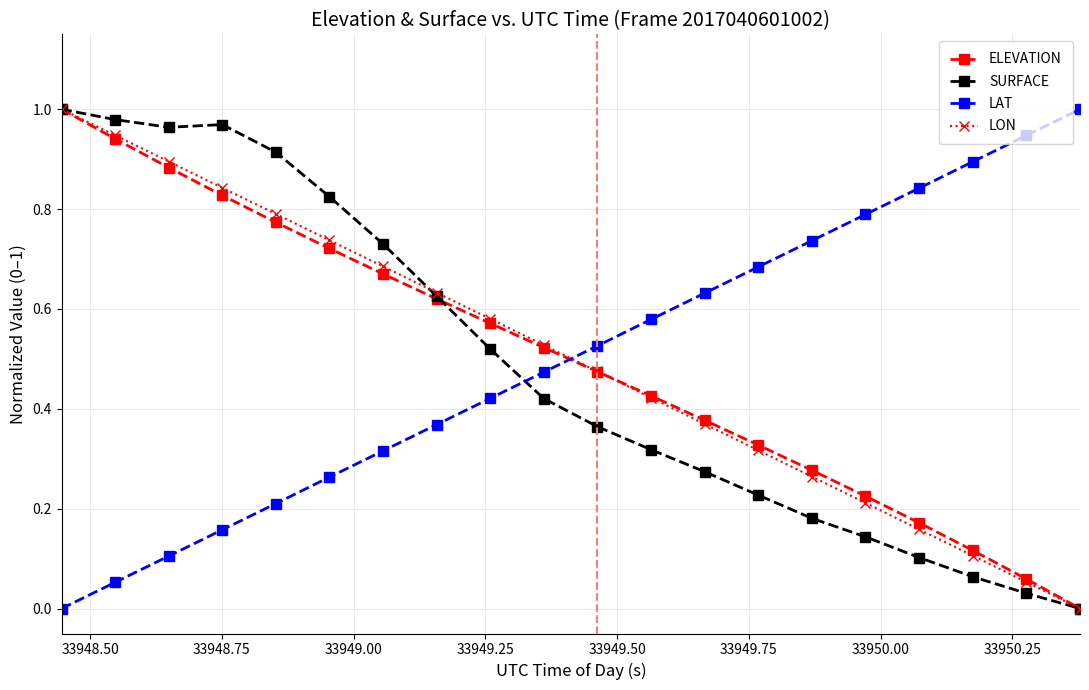

How many intersections are there between LON and LAT?

1